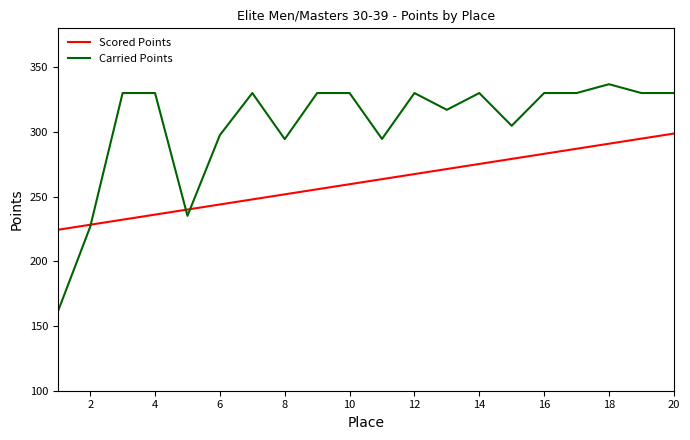

Which series has the largest range (max minus min)?

Carried Points